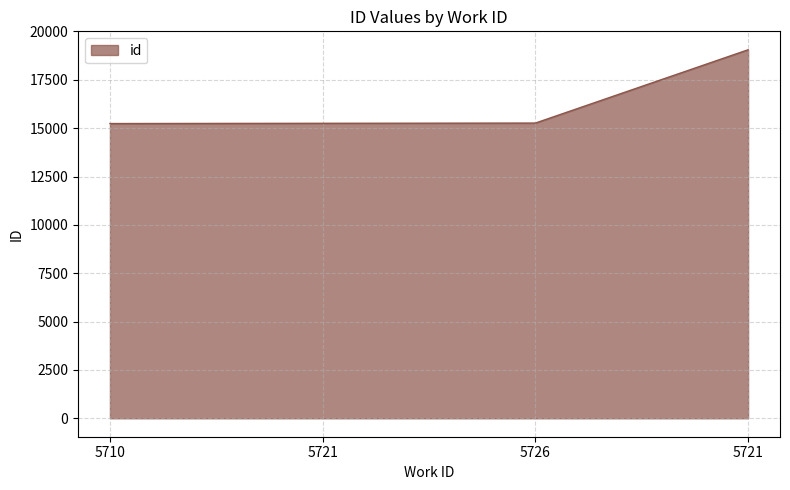

Count the number of data series in this chart.

1